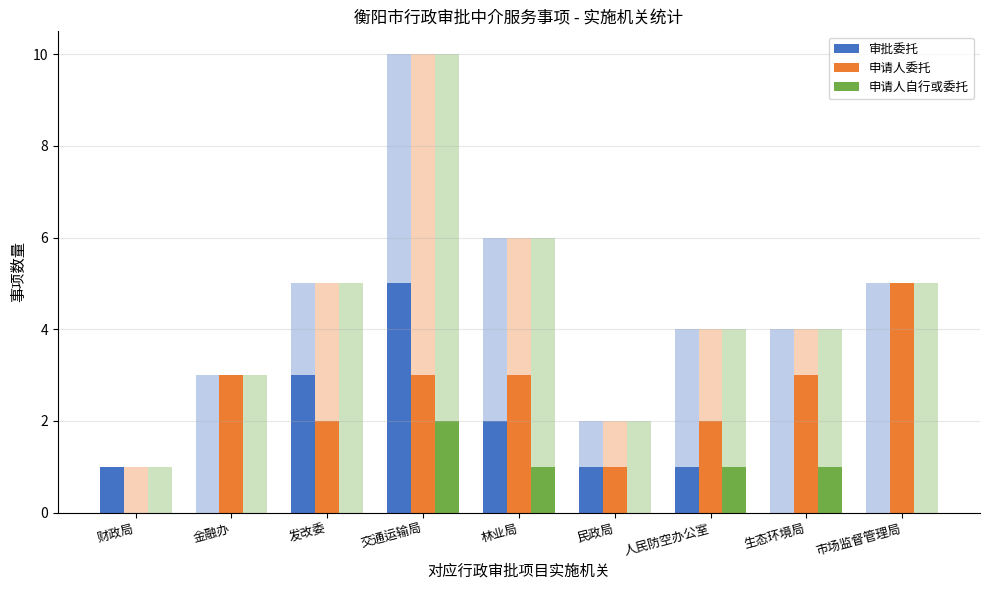

Rank the series by their maximum value, from highest to lowest.

审批委托, 申请人委托, 申请人自行或委托